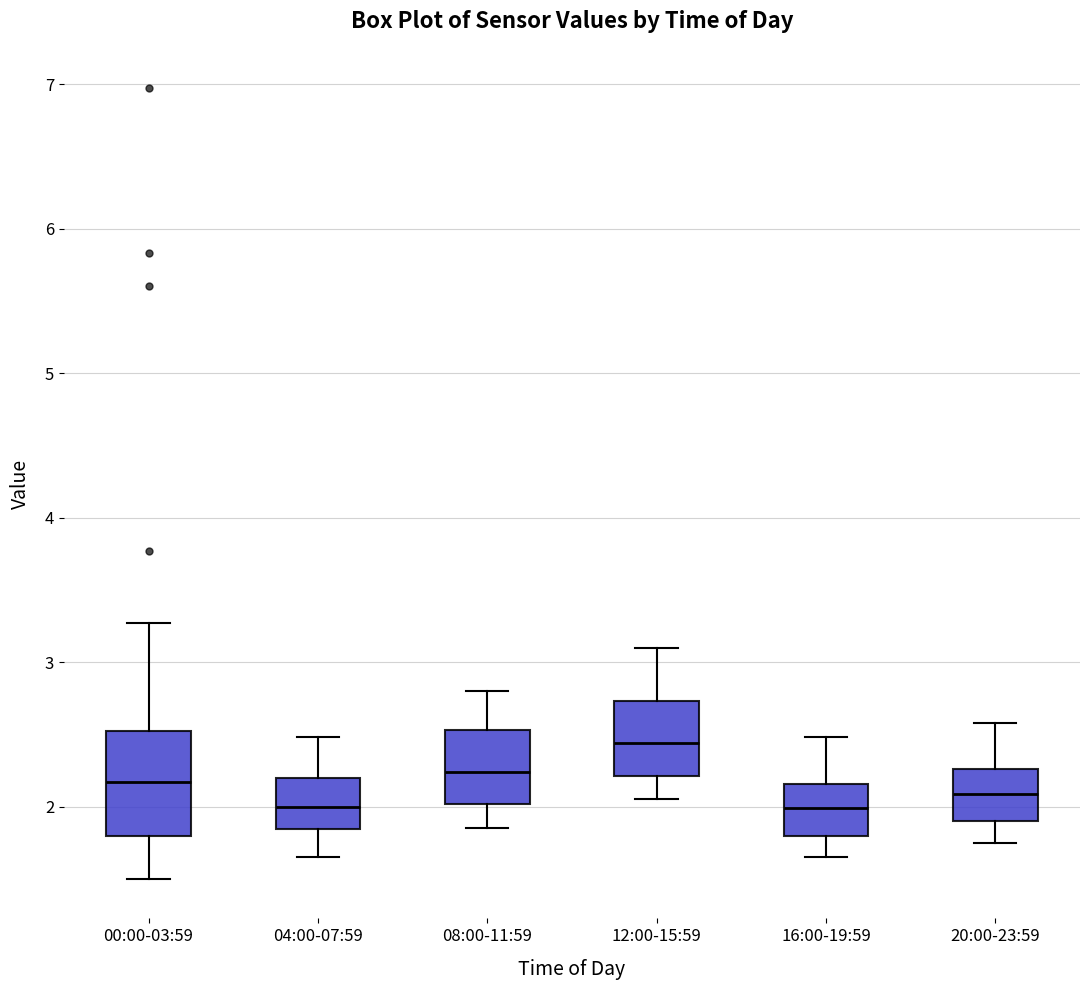

Reading left to right, transcribe this box plot: for each box, give where its median line is, the range the box spans, and where its two whiskers end, as read against the y-axis. The values are not printed on the chart, so give them approximately, as read against the axis.

00:00-03:59: median 2.2, box 1.8 to 2.5, whiskers 1.5 to 3.3
04:00-07:59: median 2.0, box 1.8 to 2.2, whiskers 1.7 to 2.5
08:00-11:59: median 2.2, box 2.0 to 2.5, whiskers 1.9 to 2.8
12:00-15:59: median 2.4, box 2.2 to 2.7, whiskers 2.1 to 3.1
16:00-19:59: median 2.0, box 1.8 to 2.2, whiskers 1.7 to 2.5
20:00-23:59: median 2.1, box 1.9 to 2.3, whiskers 1.8 to 2.6